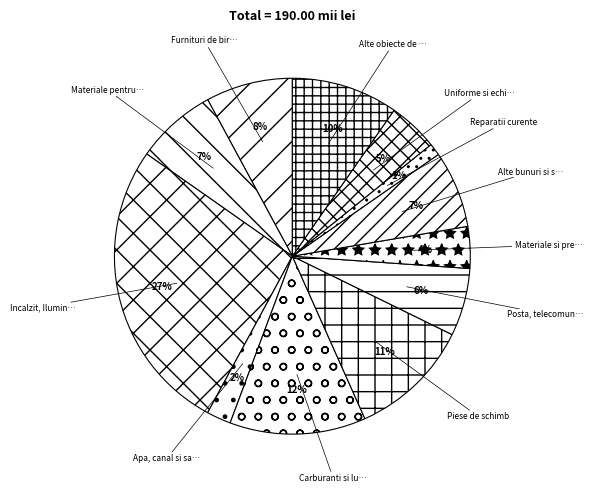

Is there any slice that represents more than half of the pie?

No